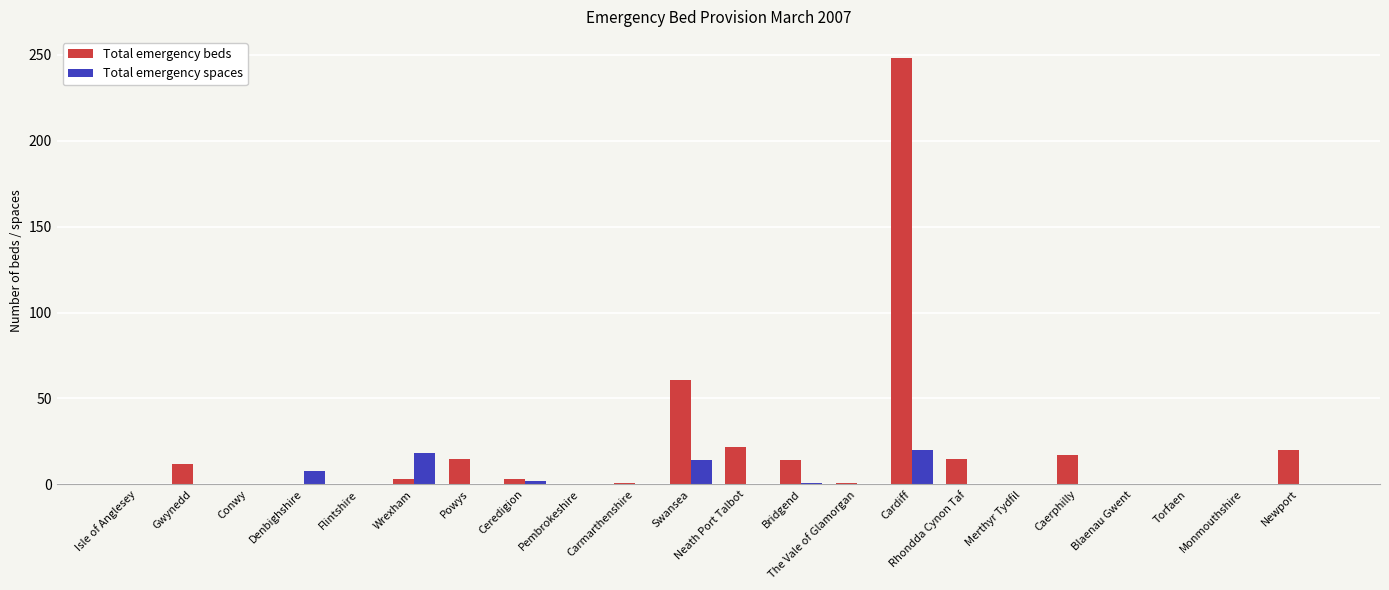

The value of Total emergency beds at Merthyr Tydfil is 0. True or false?

True